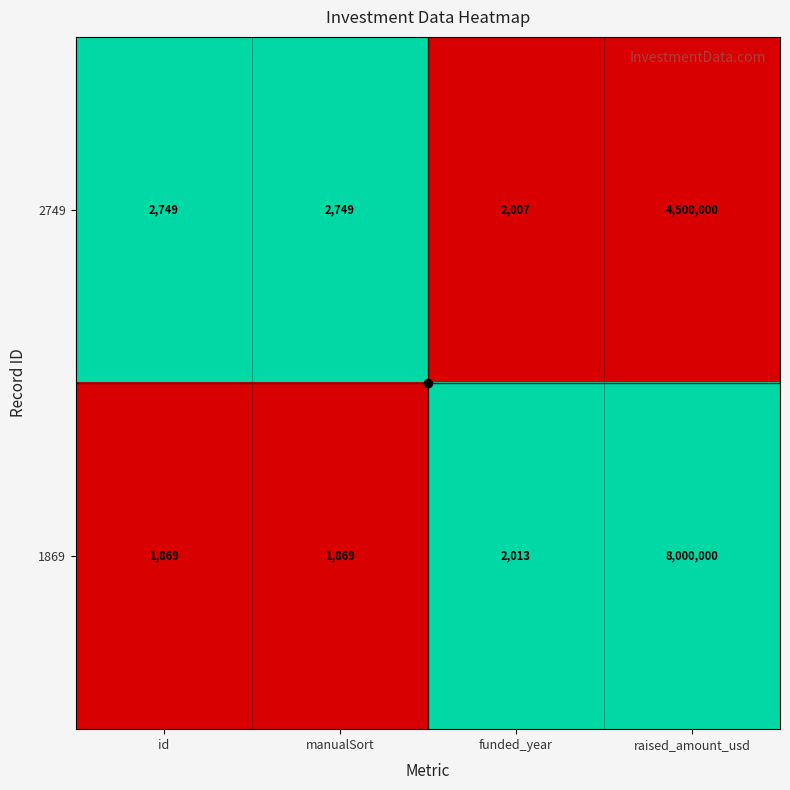

What is the total value across all series at manualSort?

4618